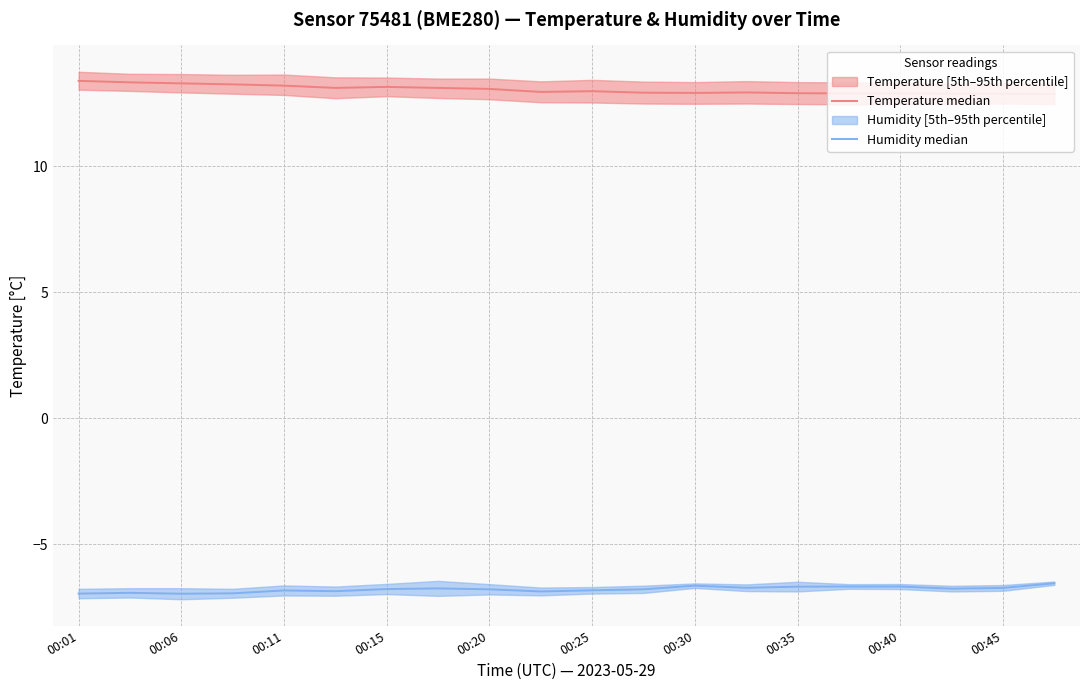

What is the greatest value displayed?

13.4